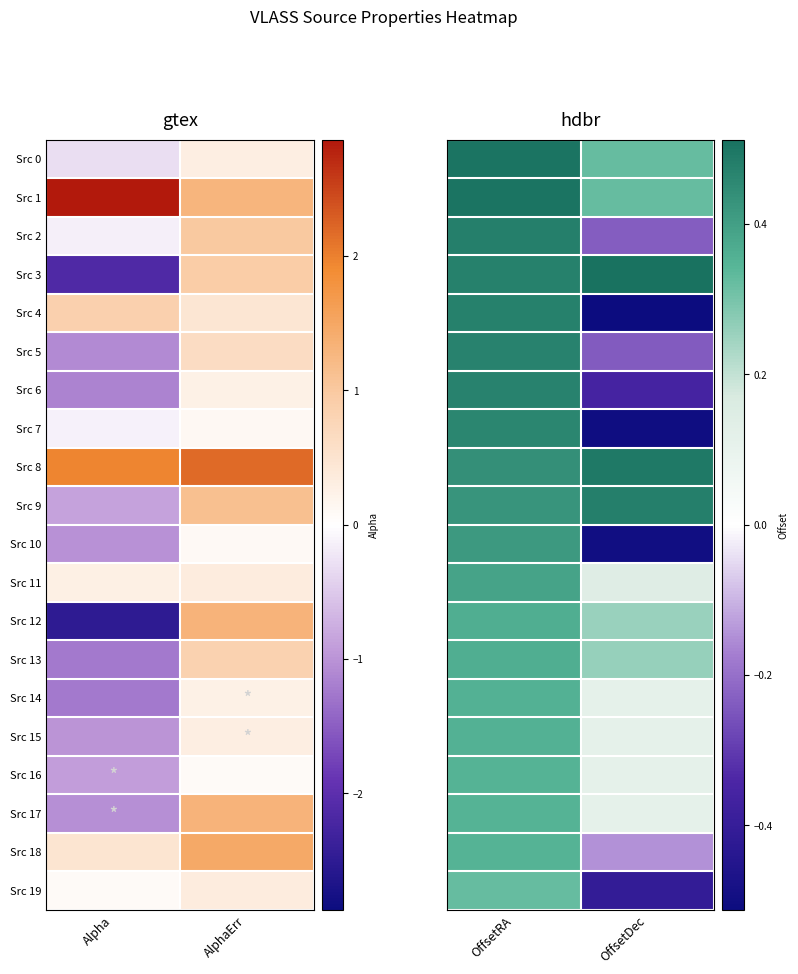

What is the smallest value displayed?

-0.5